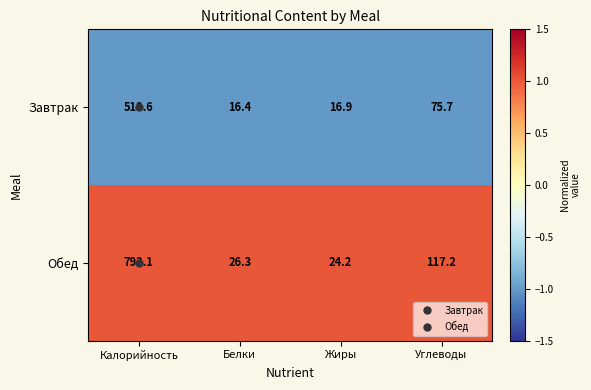

Between Калорийность and Белки, which series saw the biggest shift?

Обед